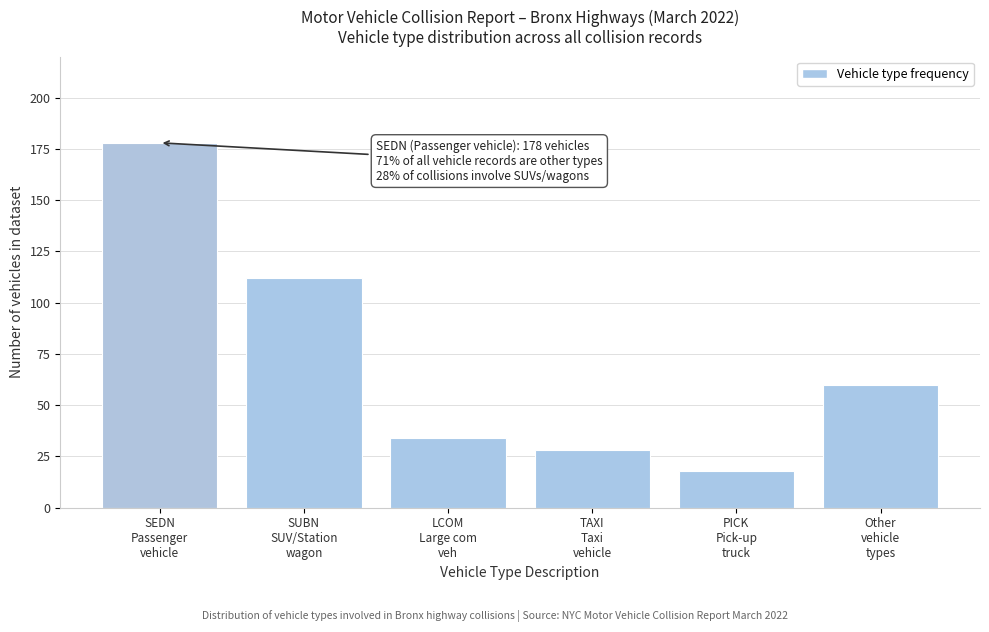

Reading right to left, list all the values displayed in this chart.

60	18	28	34	112	178